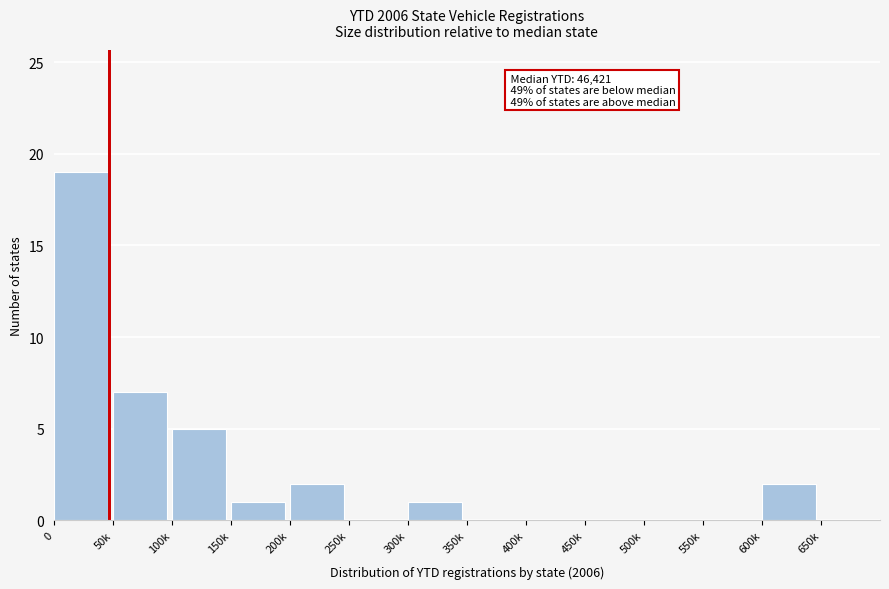

Reading right to left, what are all the values shown in this chart?

650k=0	600k=2	550k=0	500k=0	450k=0	400k=0	350k=0	300k=1	250k=0	200k=2	150k=1	100k=5	50k=7	0=19